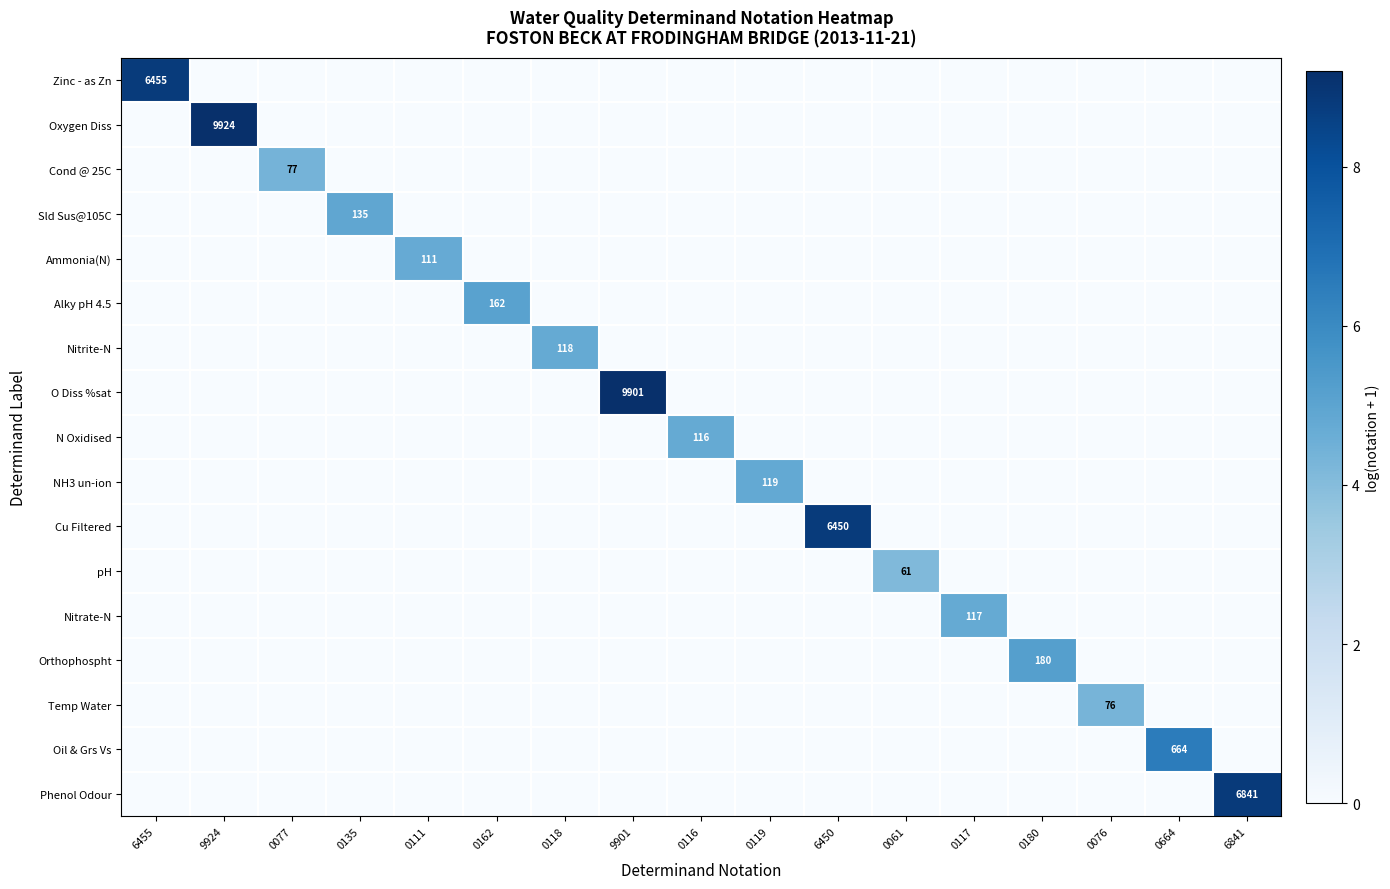

Is it true that Orthophospht equals 2.3 at 0111?

False